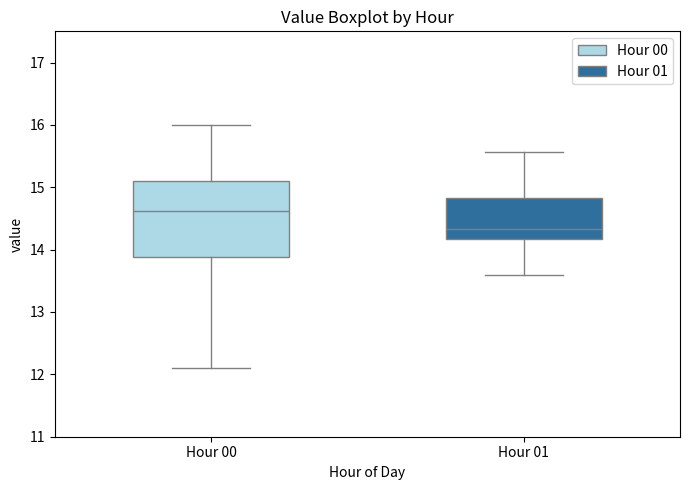

Comparing the boxes themselves (not the whiskers), which one is the tallest?

Hour 00